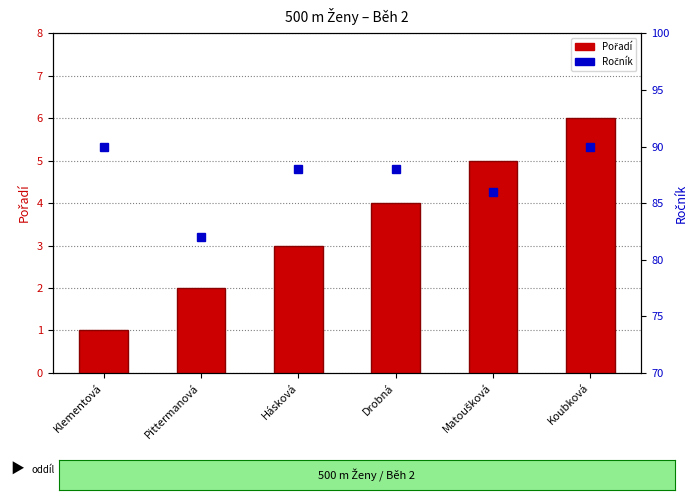

Is the value of Pořadí at Matoušková greater than the value of Ročník at Klementová?

No